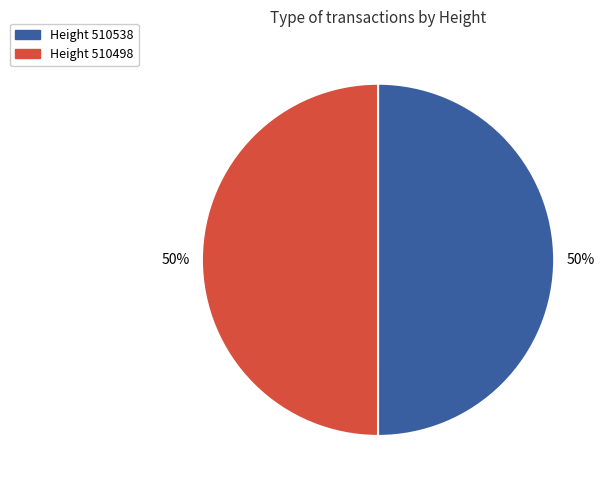

To the nearest percent, what is the average slice percentage?

50%